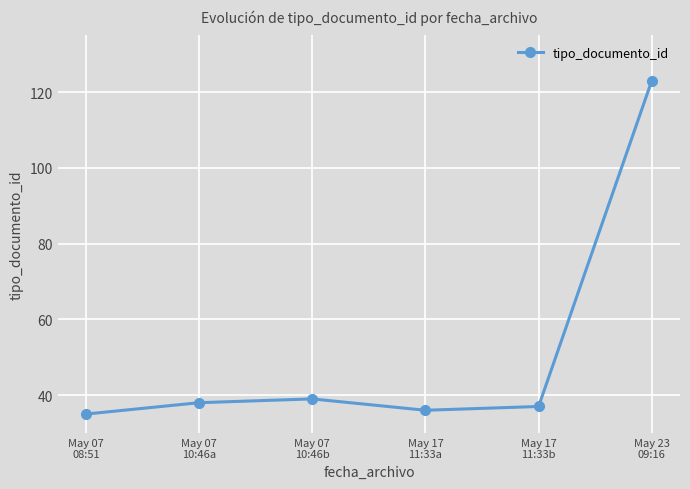

How many values are below 38?

3